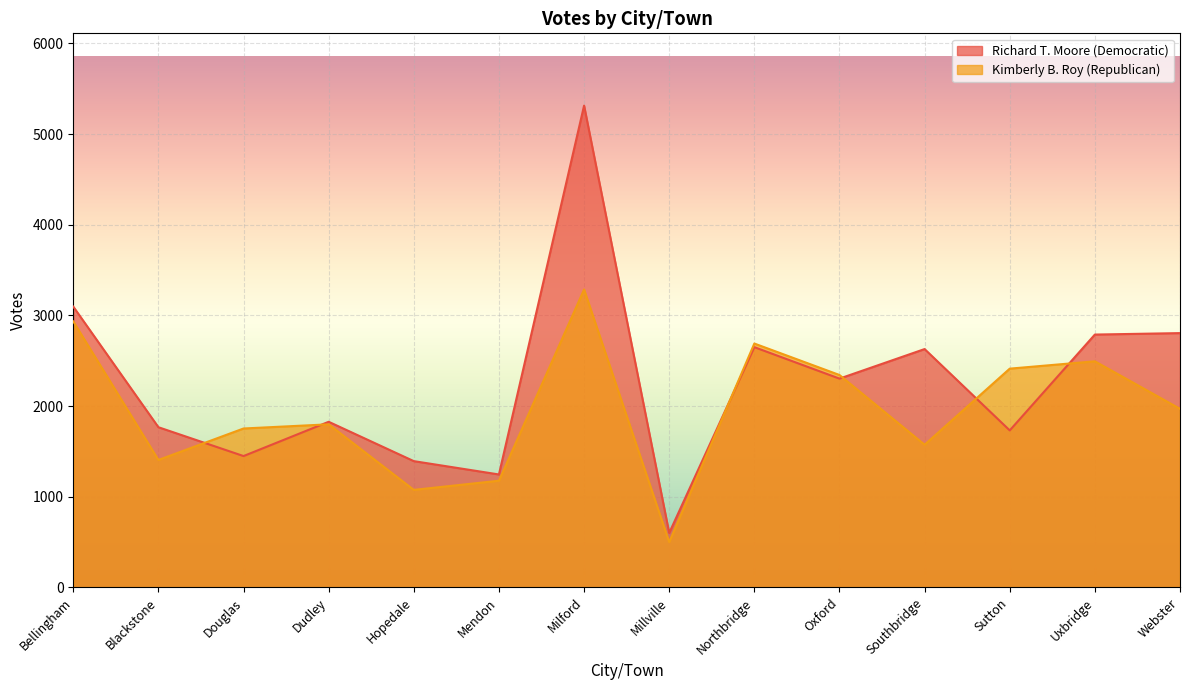

Between Milford and Millville, which series saw the biggest shift?

Richard T. Moore (Democratic)